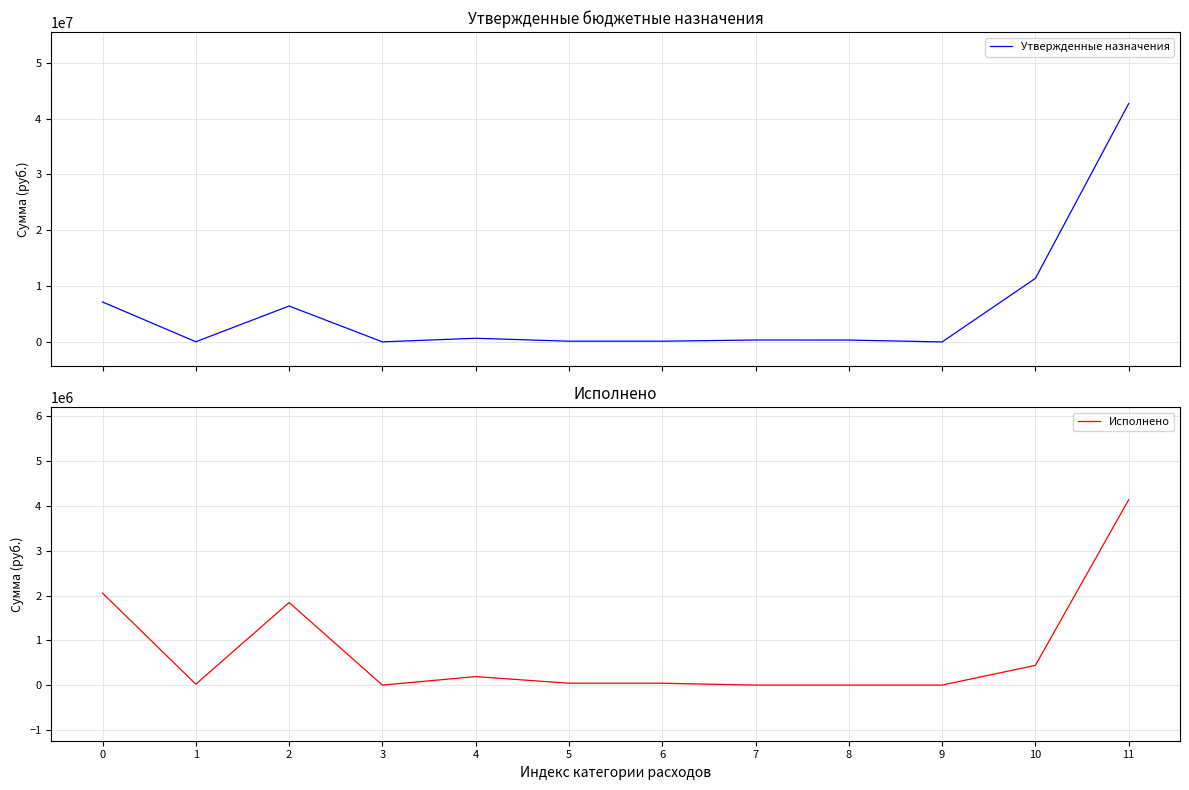

Reading right to left, what are all the values shown in this chart?

Утвержденные назначения: 11=42705576.2	10=11392580.0	9=3520.0	8=346900.0	7=350420.0	6=140300.0	5=140300.0	4=664200.0	3=20000.0	2=6439300.0	1=40300.0	0=7163800.0
Исполнено: 11=4140449.0	10=440581.4	9=0.0	8=0.0	7=0.0	6=41710.3	5=41710.3	4=190107.9	3=0.0	2=1844491.7	1=20200.0	0=2054799.6